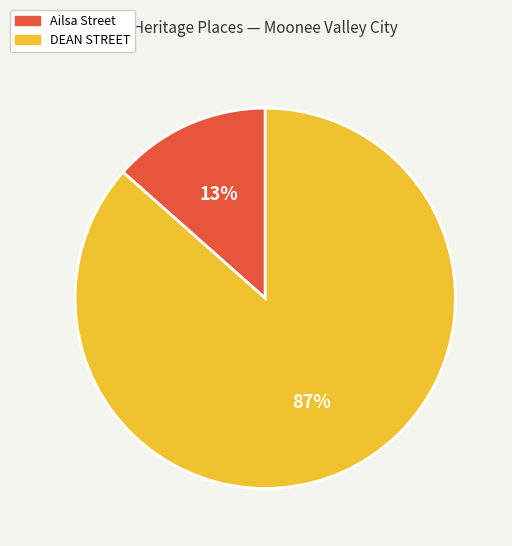

What is the smallest slice in the pie chart?

Ailsa Street